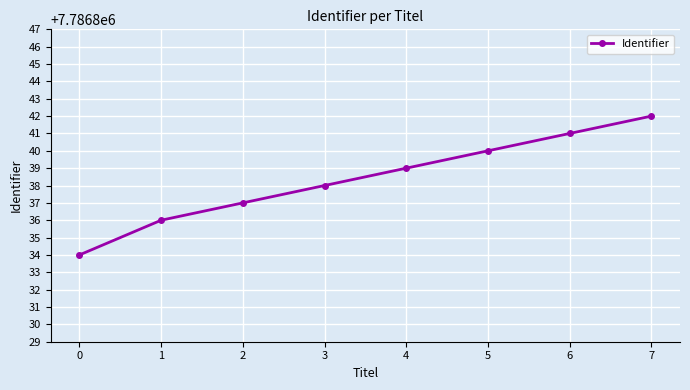

How many categories are shown in the chart?

8